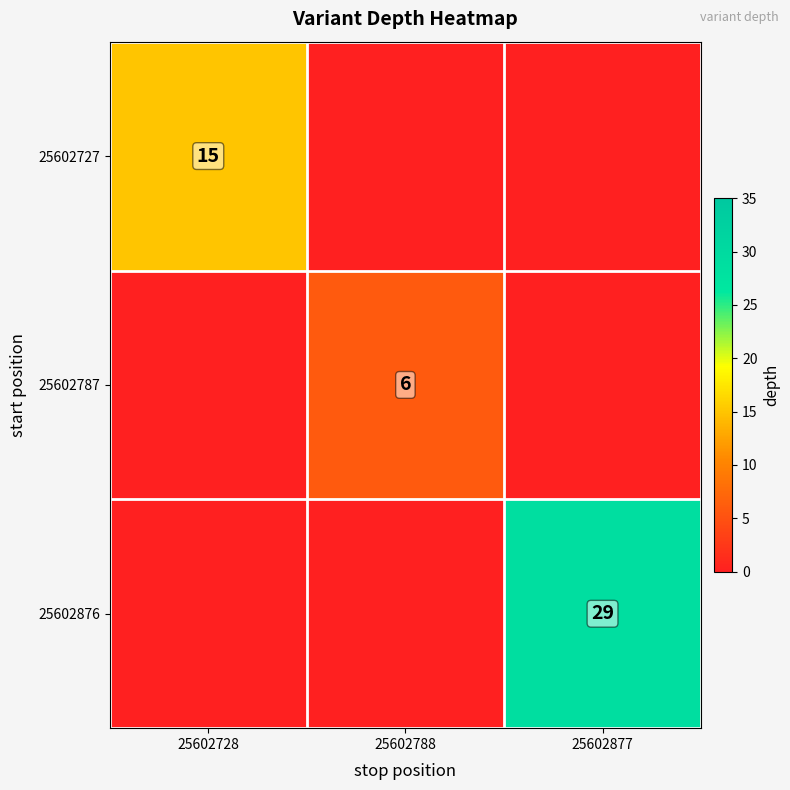

Is it true that 25602727 equals 25 at 25602728?

False